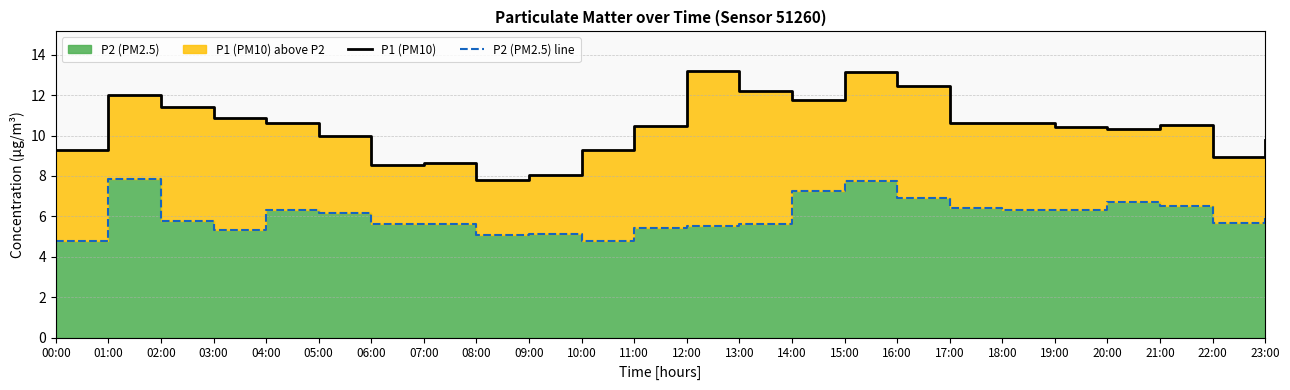

Between 03:00 and 13:00, which is larger?

13:00